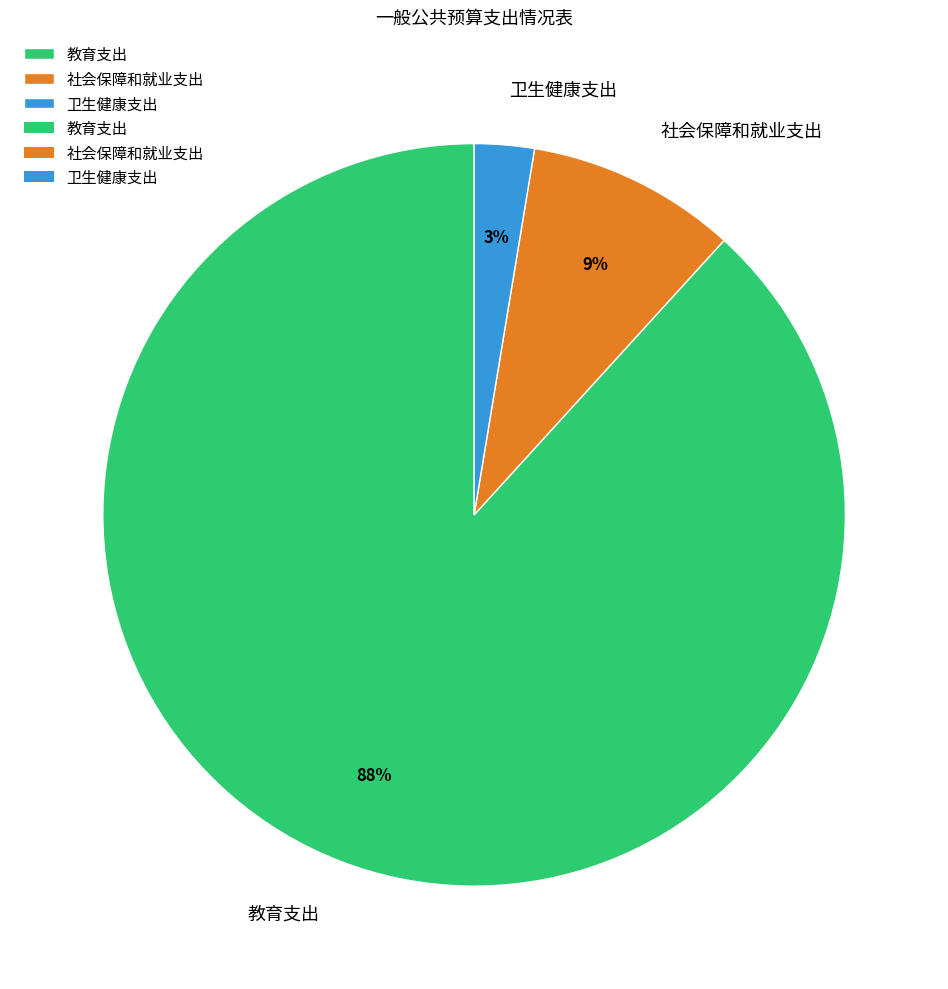

To the nearest percent, what percentage of the pie is 教育支出?

88%